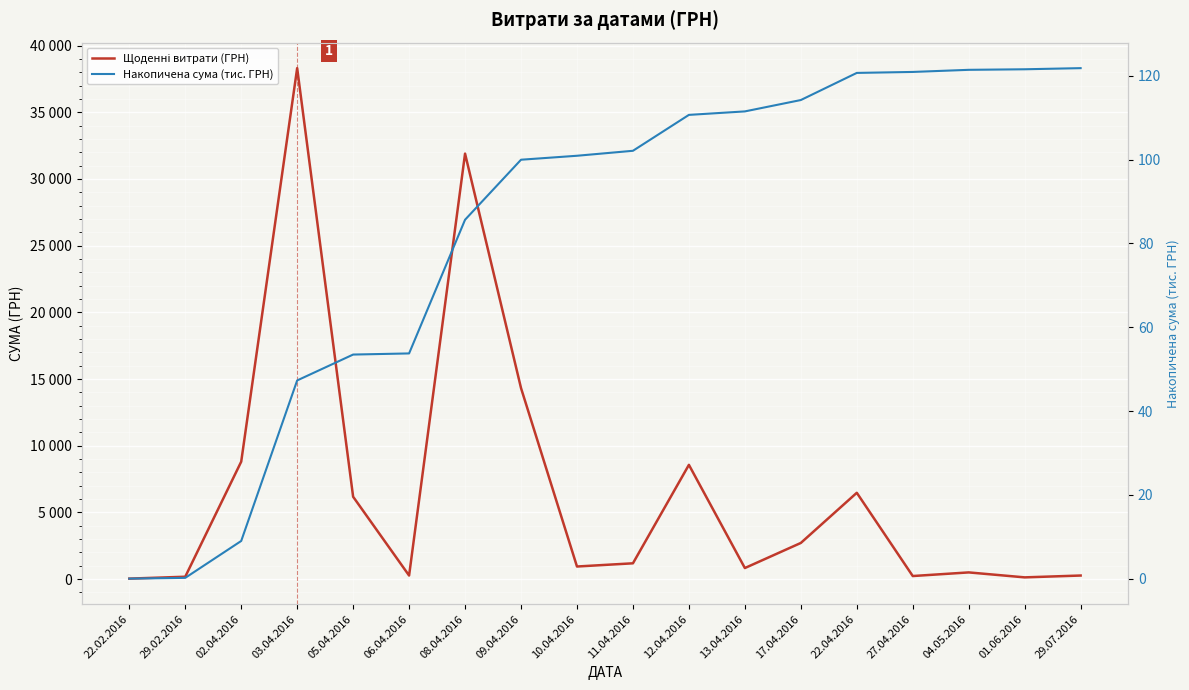

True or false: Накопичена сума (тис. ГРН) and Щоденні витрати (ГРН) cross at least once.

False